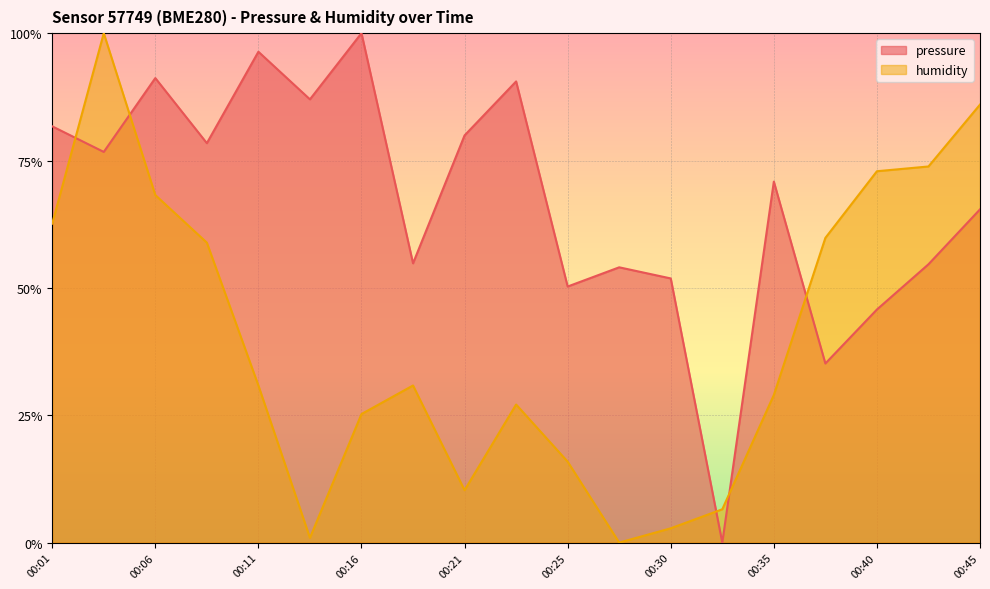

How many lines are shown in the chart?

2